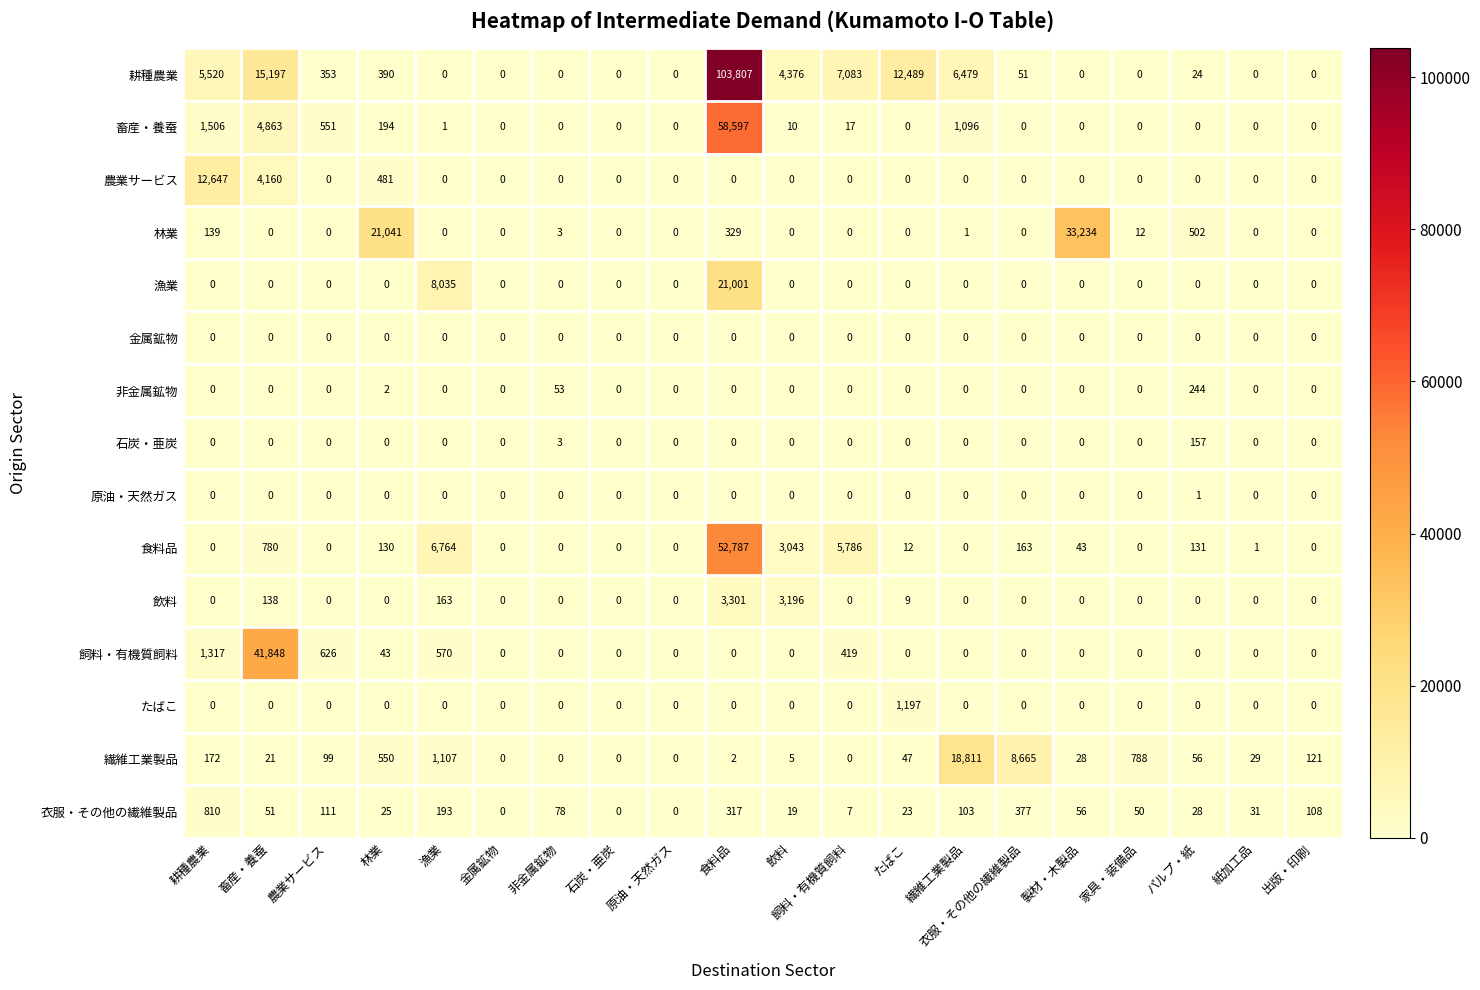

Where is 食料品 nearest to the value 26393?

漁業